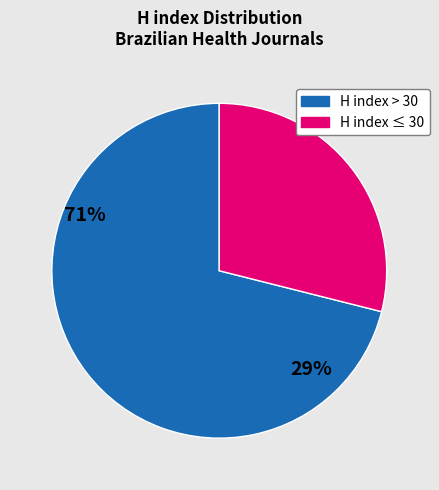

Does any single category account for the majority?

Yes